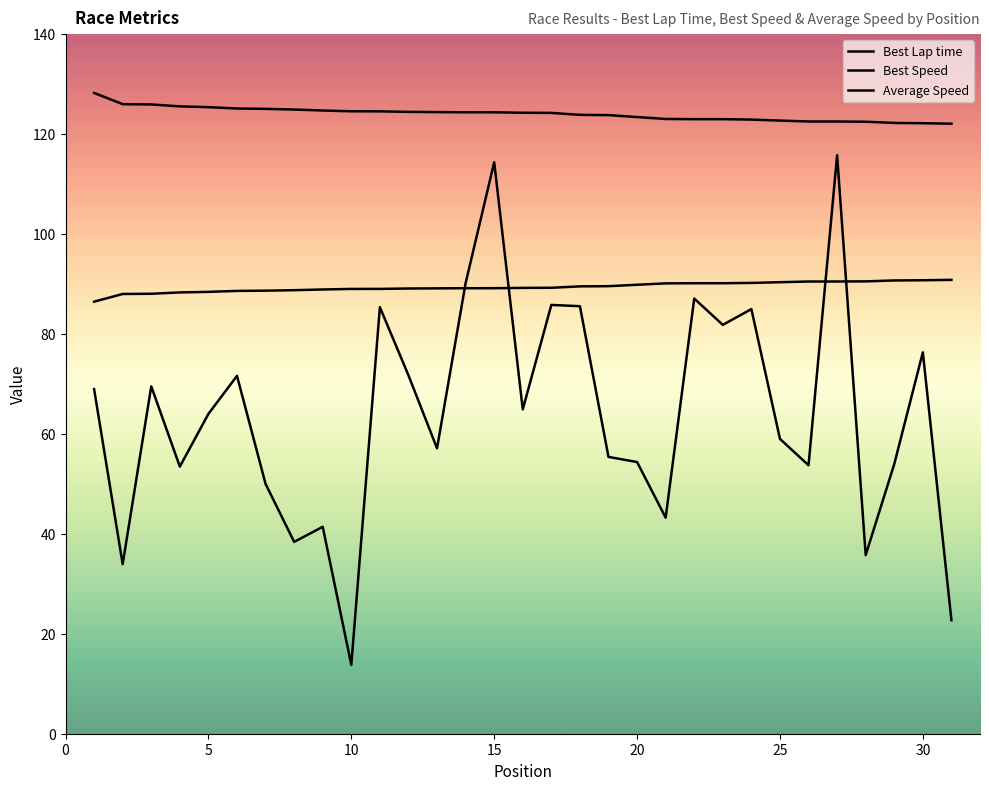

True or false: Best Speed and Average Speed intersect in this chart.

False